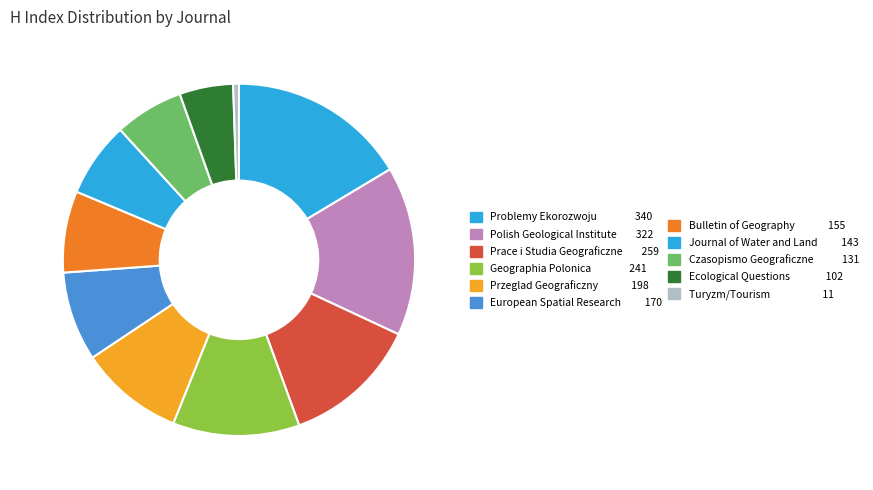

Count the number of slices in the pie.

11